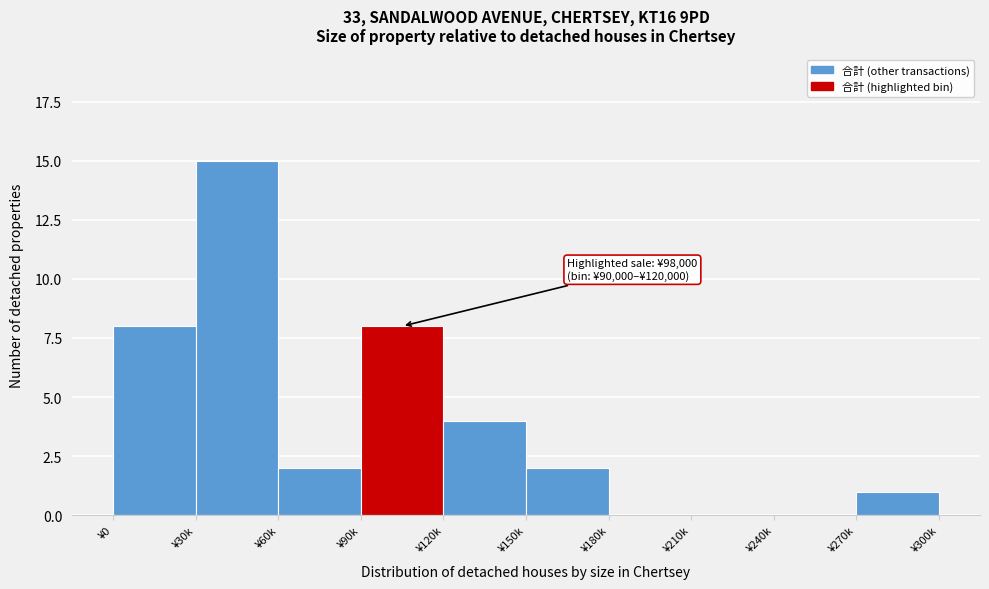

Reading left to right, transcribe all the data shown in this chart.

¥0=8	¥30k=15	¥60k=2	¥90k=8	¥120k=4	¥150k=2	¥180k=0	¥210k=0	¥240k=0	¥270k=1